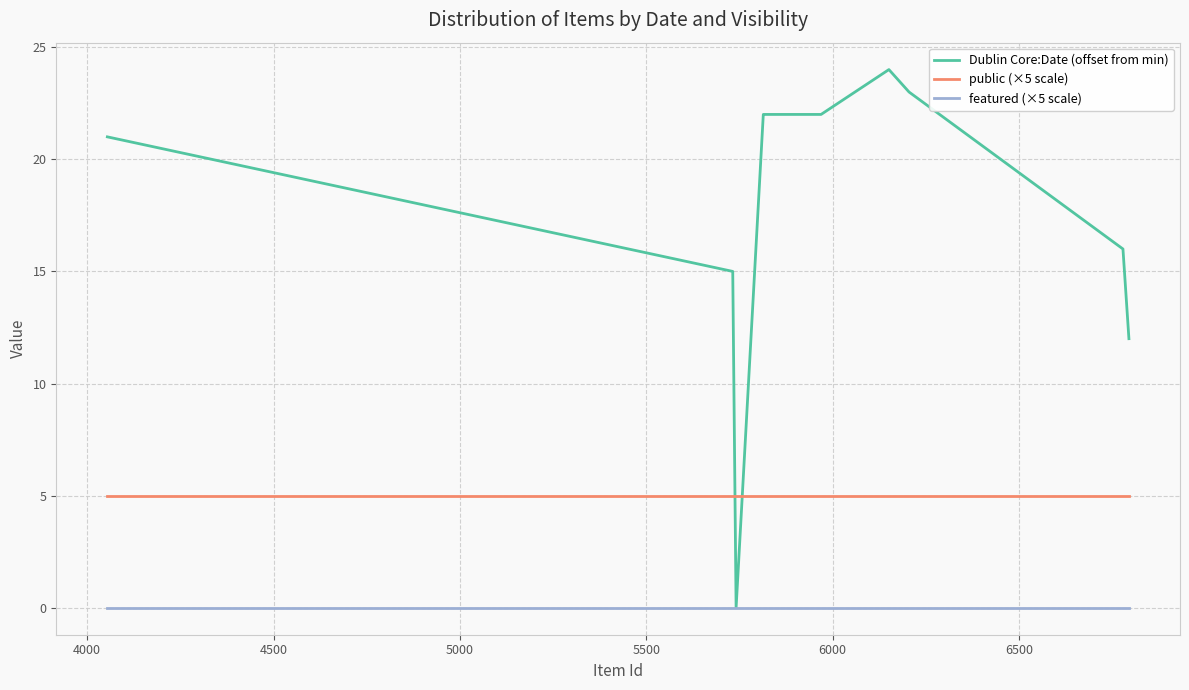

List the series in order of their peak value, lowest first.

featured (×5 scale), public (×5 scale), Dublin Core:Date (offset from min)